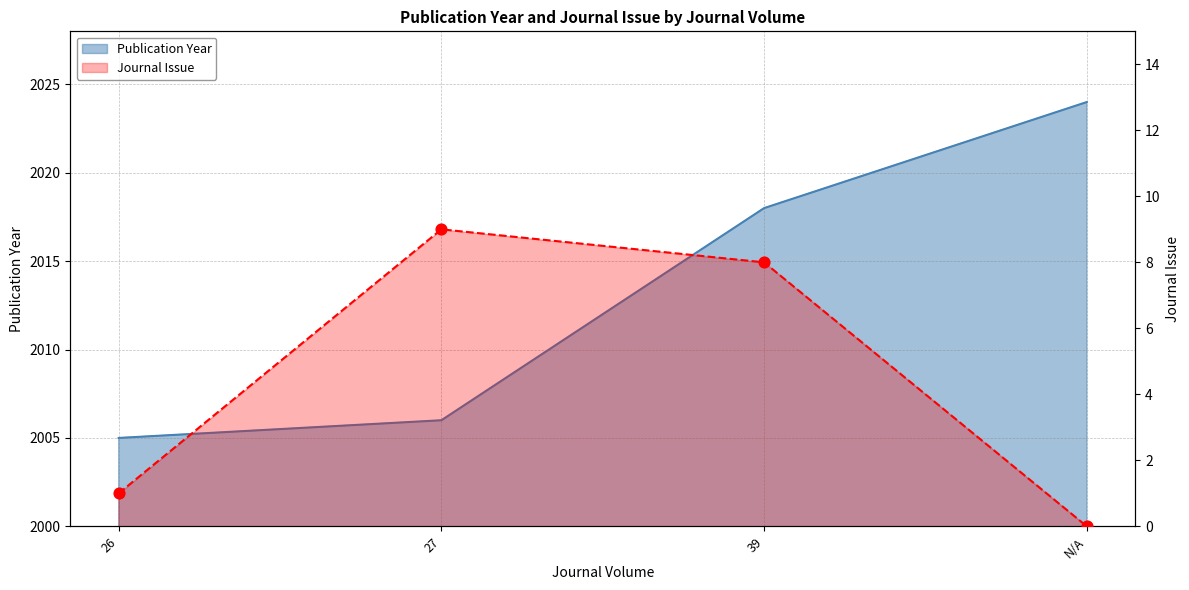

At how many categories does at least one series exceed 2023?

1